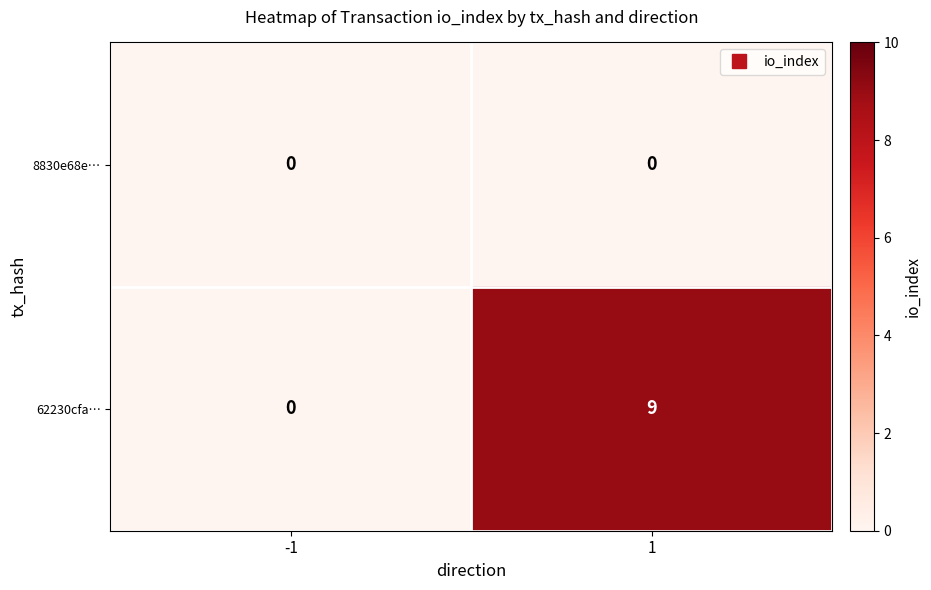

What is the total value across all series at 1?

9